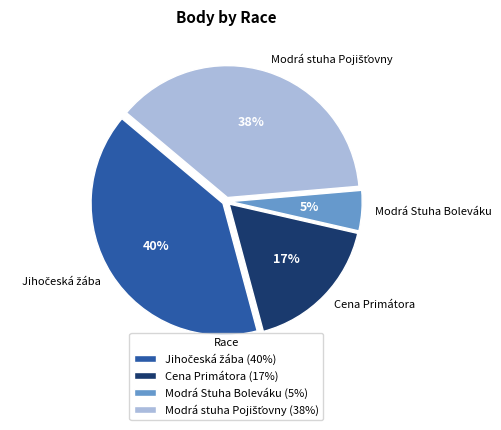

Is there any slice that represents more than half of the pie?

No